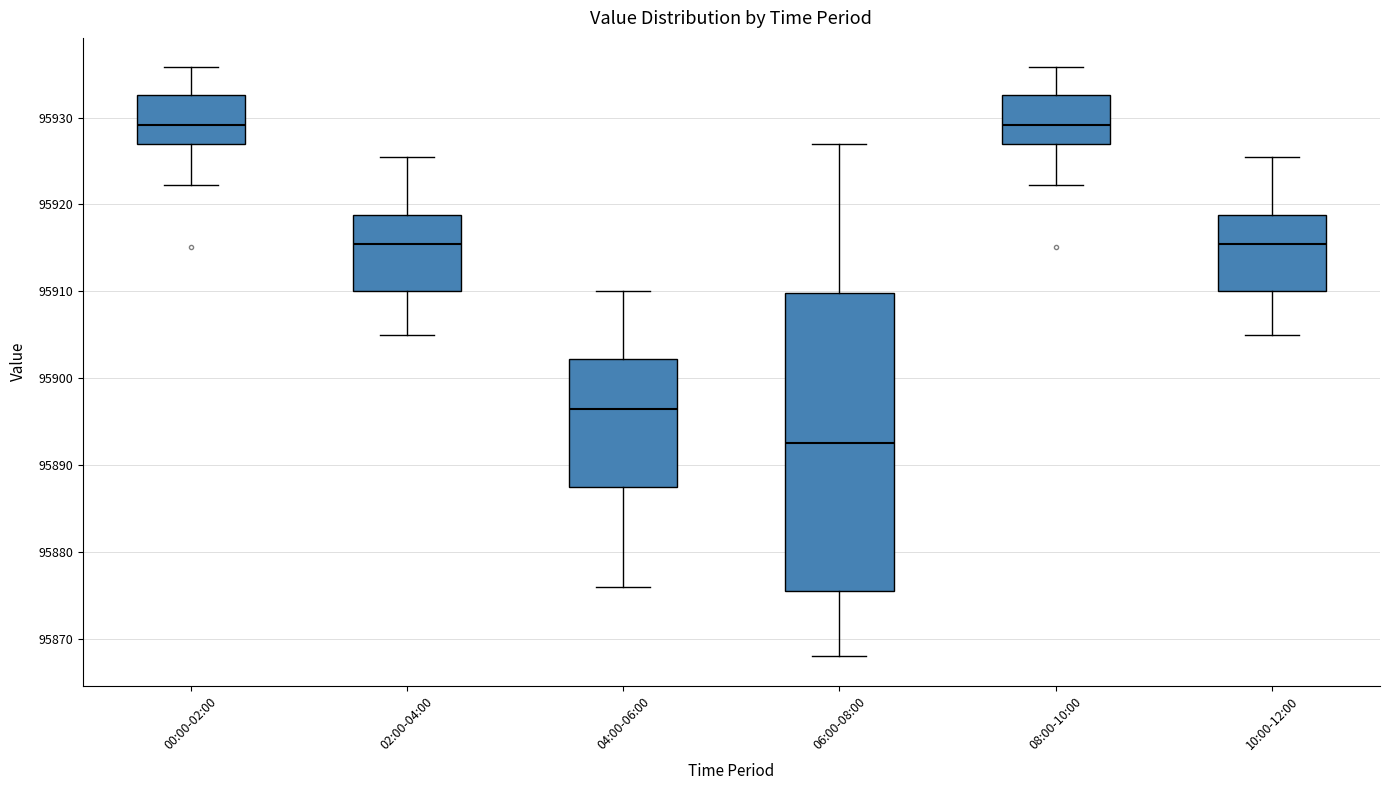

Reading left to right, transcribe this box plot: for each box, give where its median line is, the range the box spans, and where its two whiskers end, as read against the y-axis. The values are not printed on the chart, so give them approximately, as read against the axis.

00:00-02:00: median 95929, box 95927 to 95933, whiskers 95922 to 95936
02:00-04:00: median 95915, box 95910 to 95919, whiskers 95905 to 95926
04:00-06:00: median 95897, box 95888 to 95902, whiskers 95876 to 95910
06:00-08:00: median 95893, box 95876 to 95910, whiskers 95868 to 95927
08:00-10:00: median 95929, box 95927 to 95933, whiskers 95922 to 95936
10:00-12:00: median 95915, box 95910 to 95919, whiskers 95905 to 95926